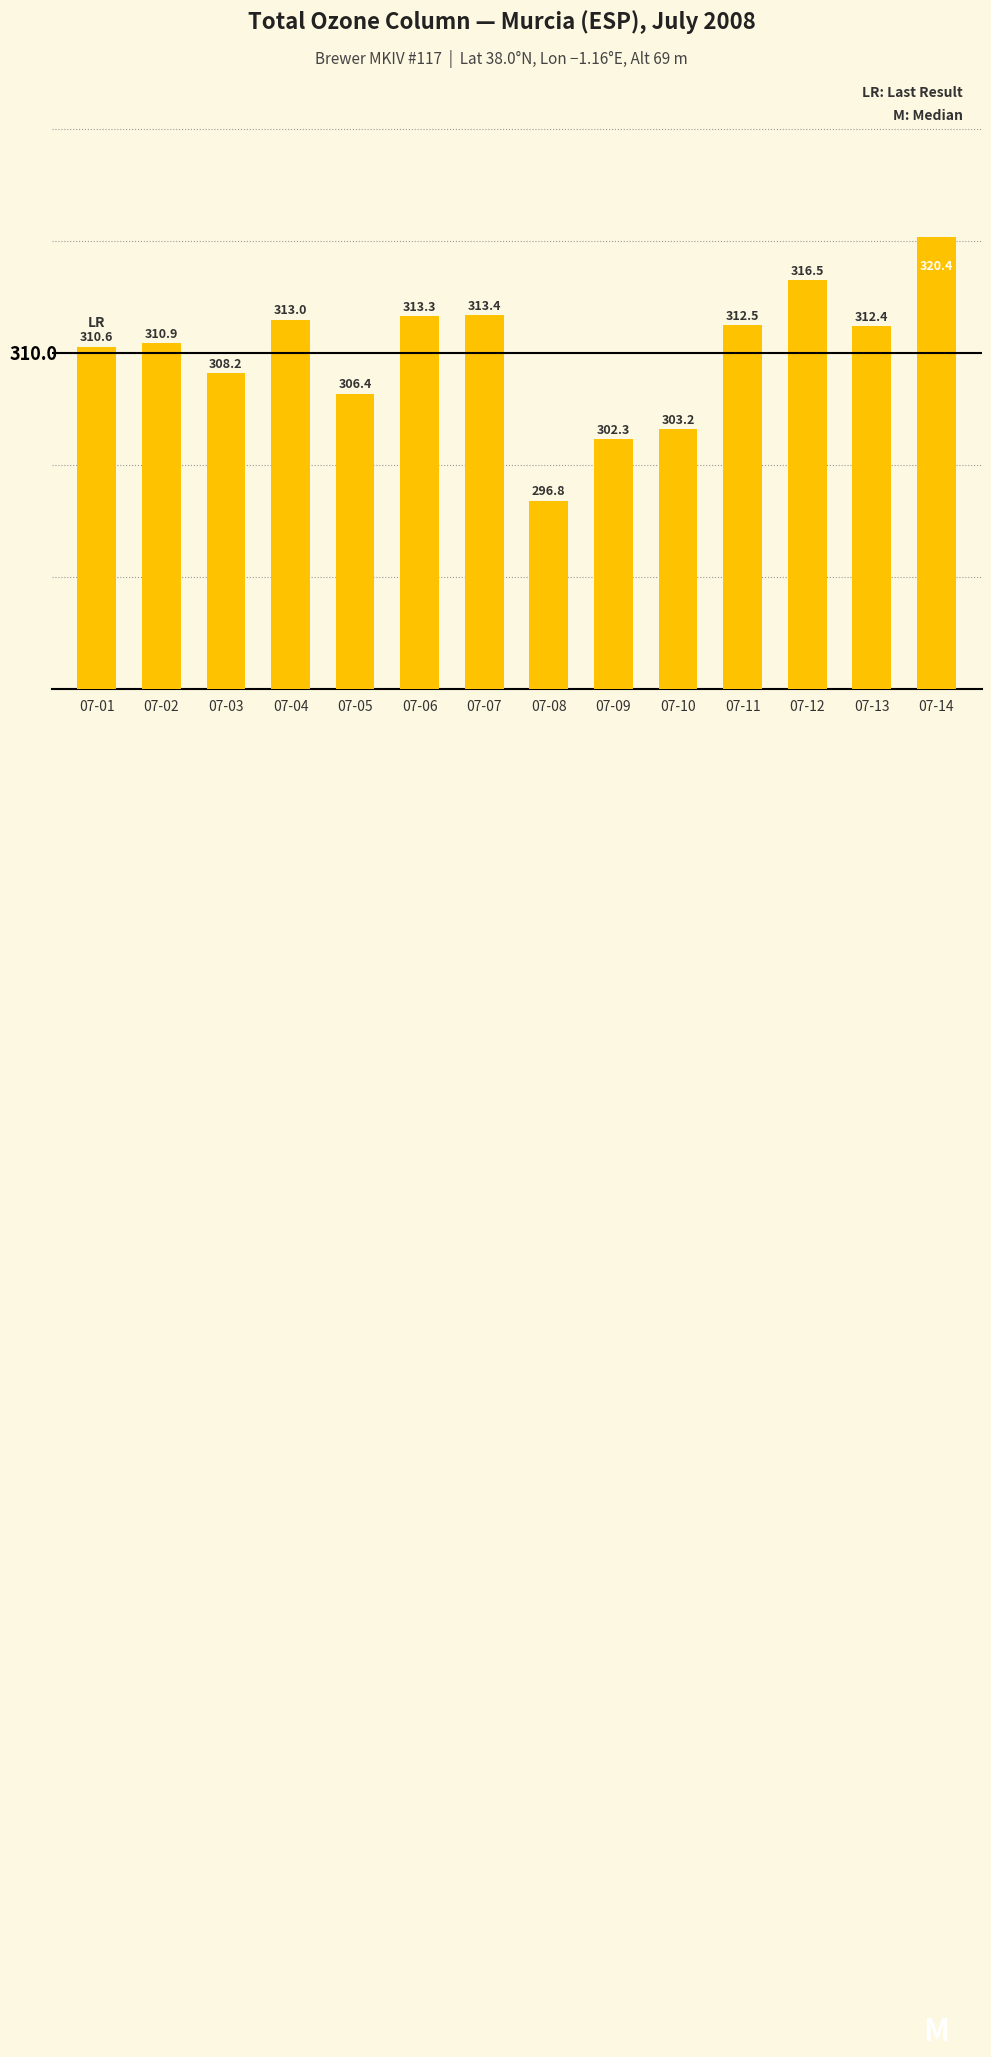

Reading left to right, transcribe all the data shown in this chart.

07-01=310.6	07-02=310.9	07-03=308.2	07-04=313.0	07-05=306.4	07-06=313.3	07-07=313.4	07-08=296.8	07-09=302.3	07-10=303.2	07-11=312.5	07-12=316.5	07-13=312.4	07-14=320.4